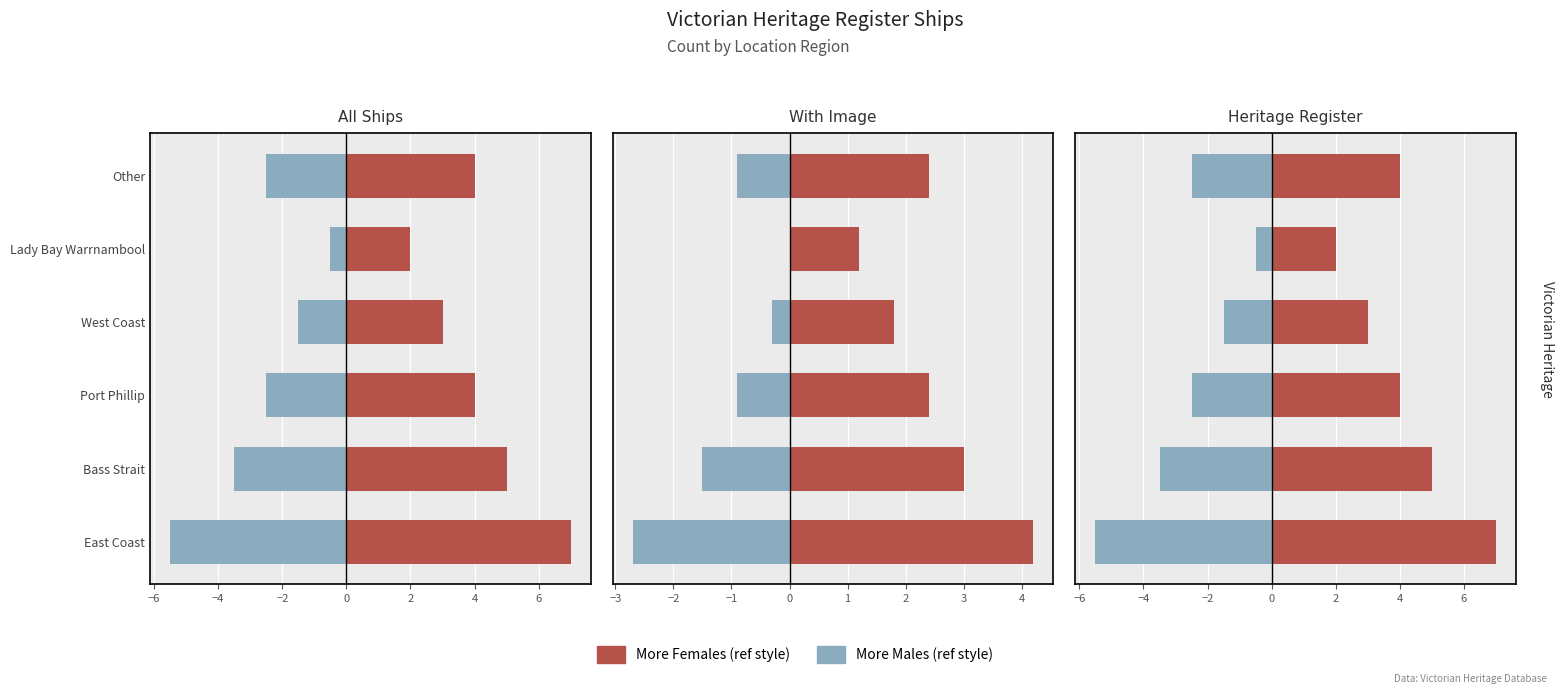

How many values in the More Males series exceed -2?

2